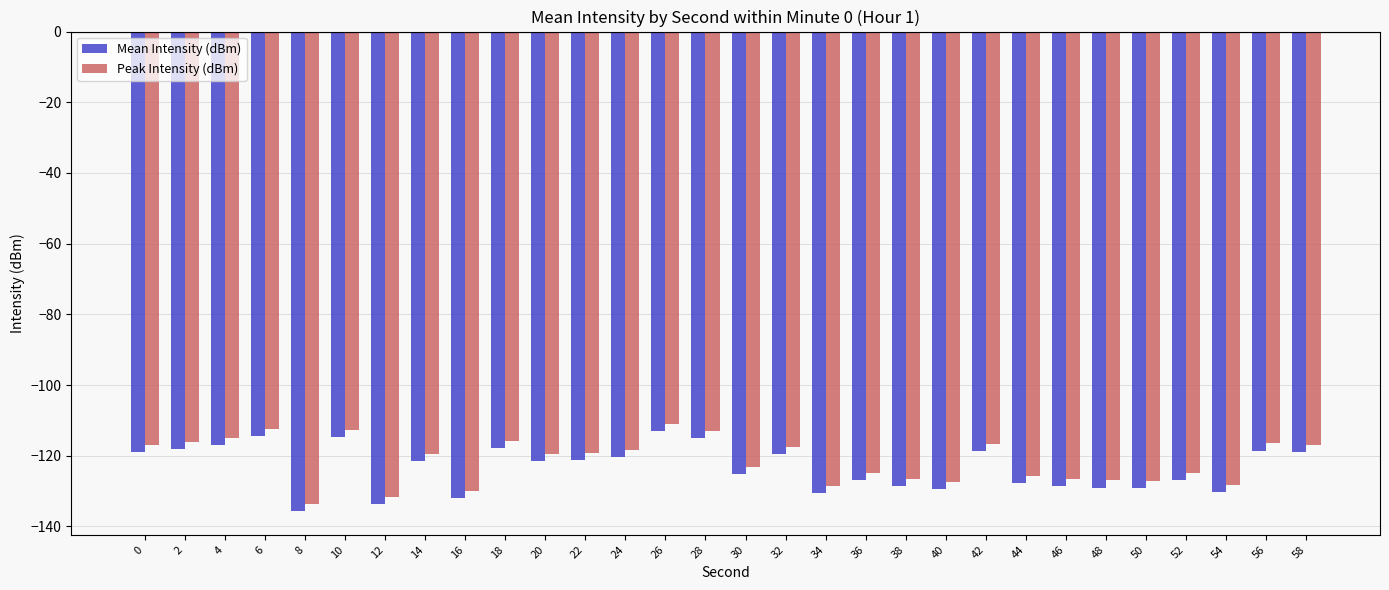

The value of Peak Intensity (dBm) at 40 is -127.5. True or false?

True